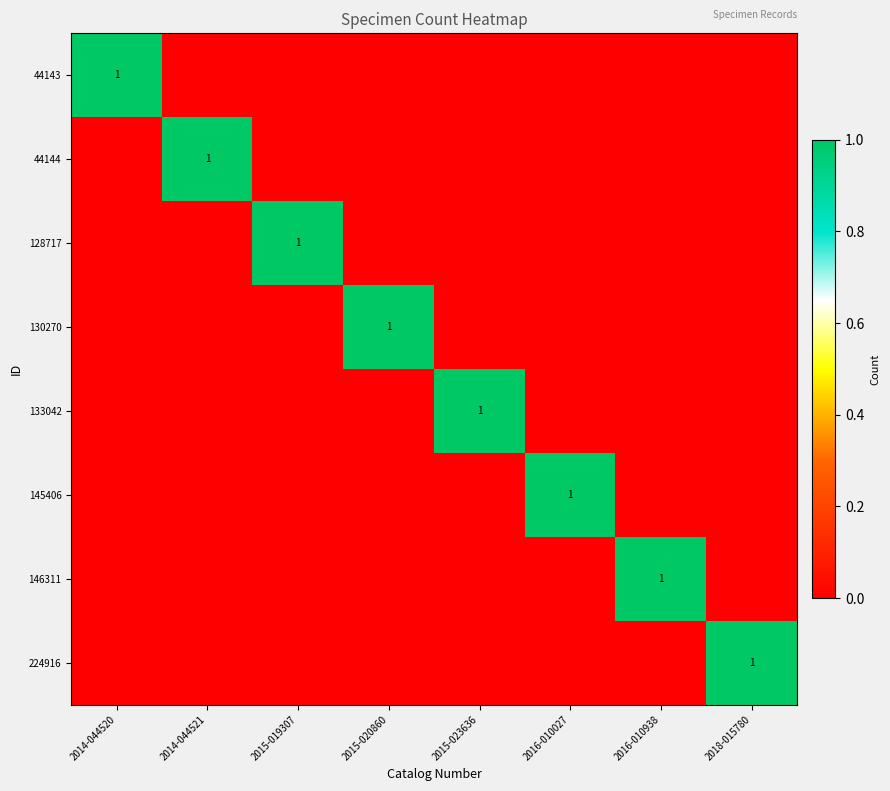

What is the spread (max minus min) of values at 2014-044521?

1